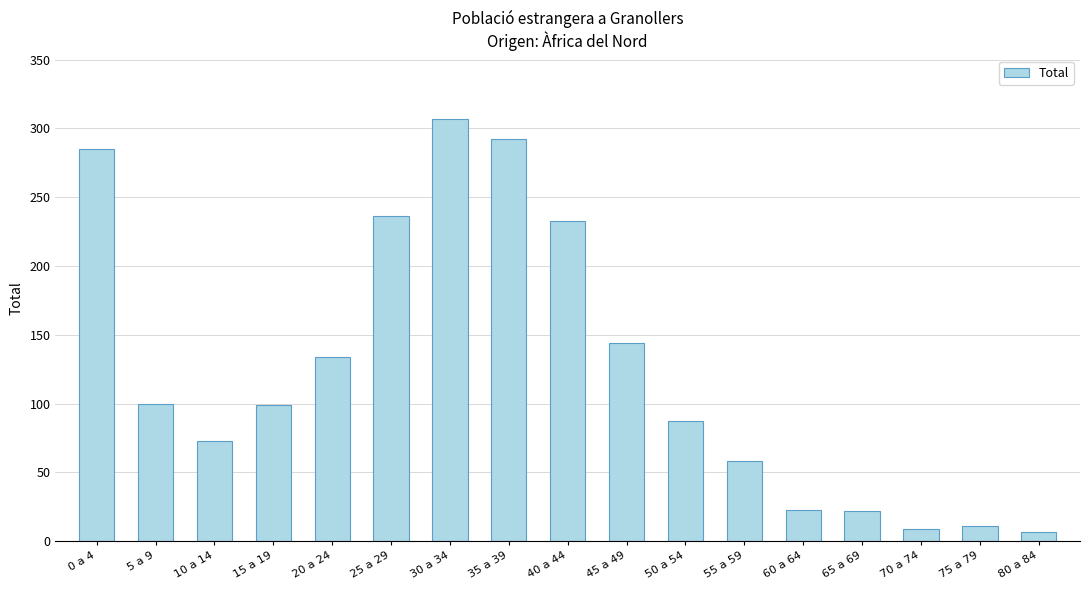

Are the bars horizontal?

No